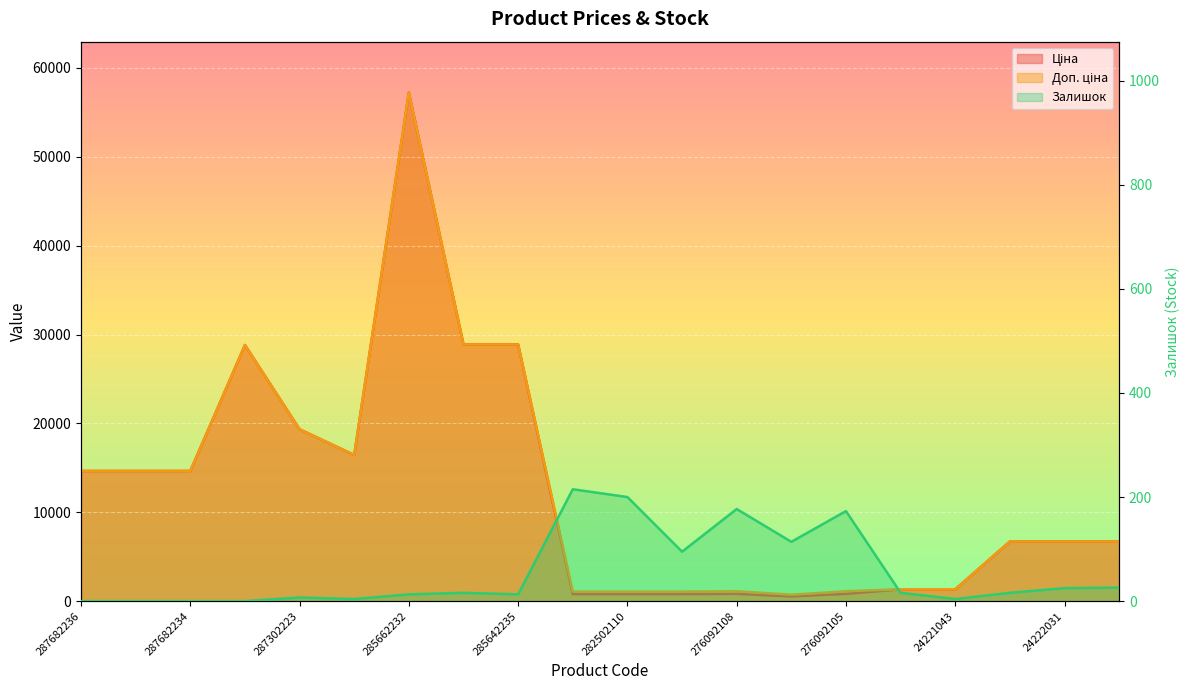

True or false: Залишок has a value of 7.0 at 287302223.

True